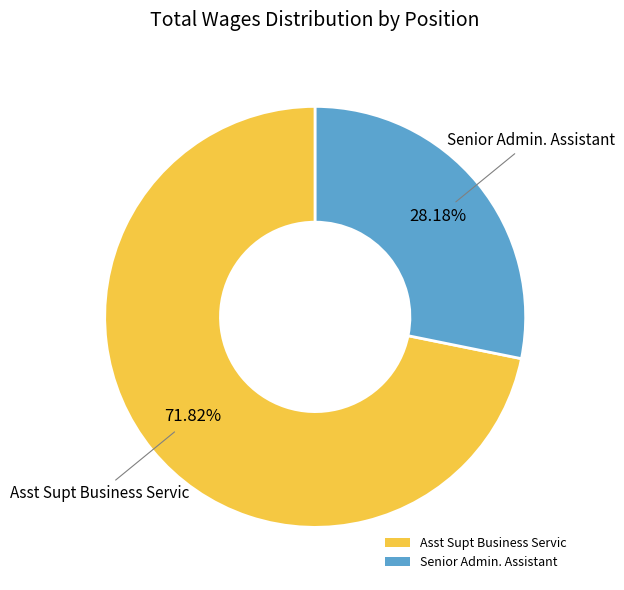

Combined, do Senior Admin. Assistant and Asst Supt Business Servic account for over 50%?

Yes